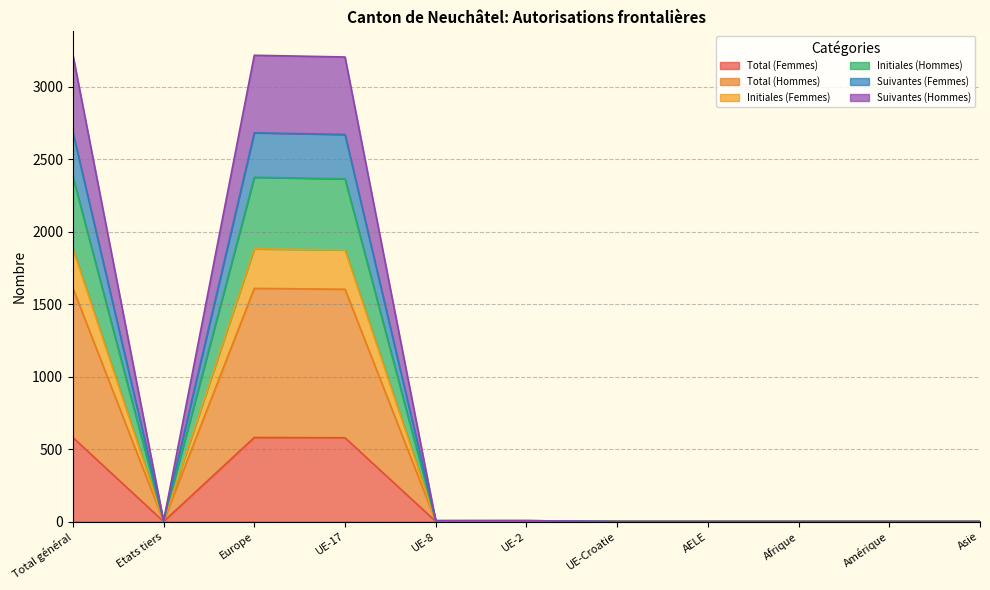

At which label is Suivantes (Hommes) closest to 1611?

UE-17